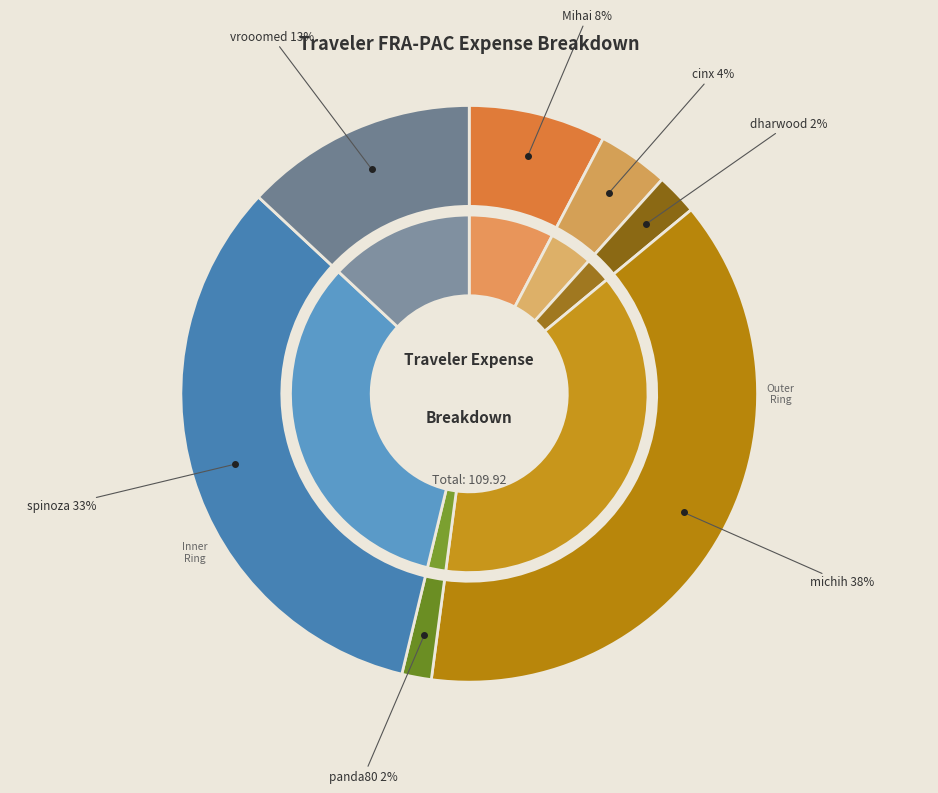

What is the change in value from michih to vrooomed?

-27.6